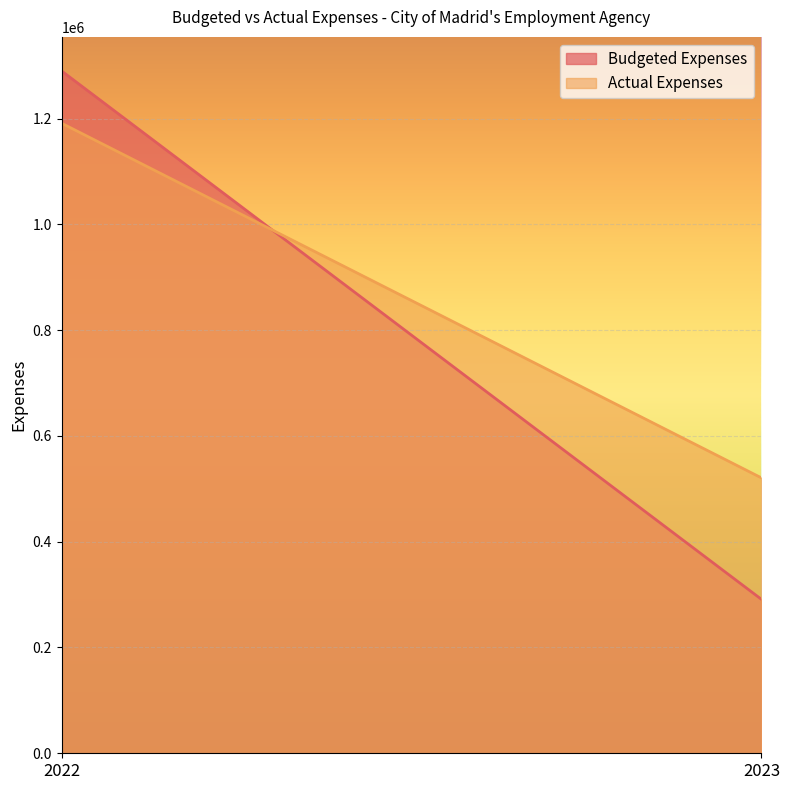

Which category has the highest value in the Actual Expenses series?

2022